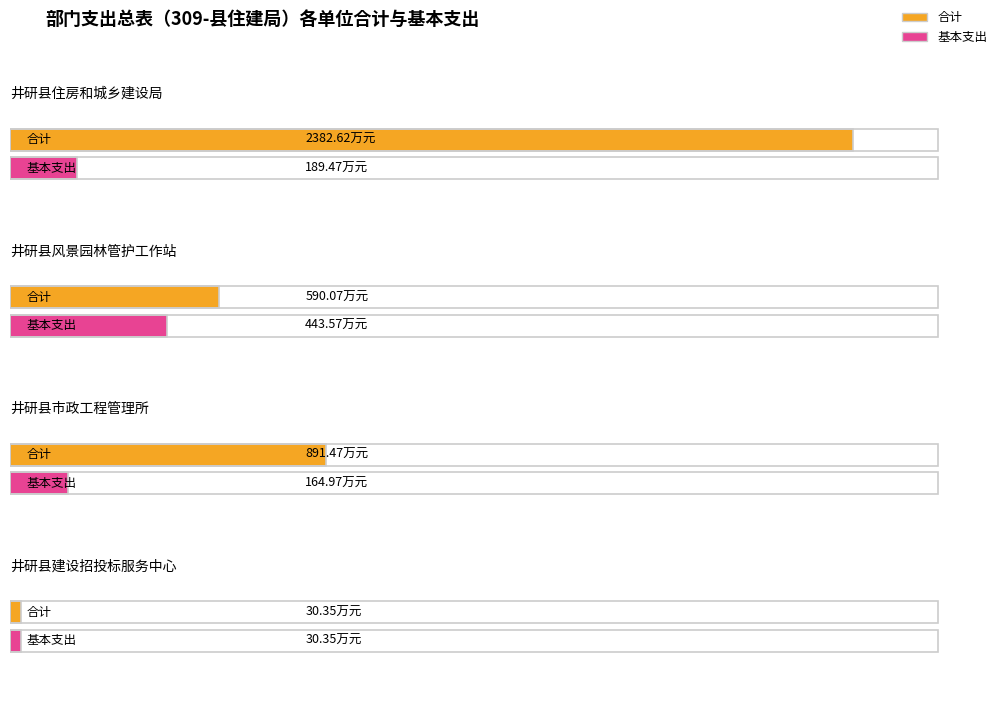

At which label does 基本支出 first exceed 189?

井研县住房和城乡建设局